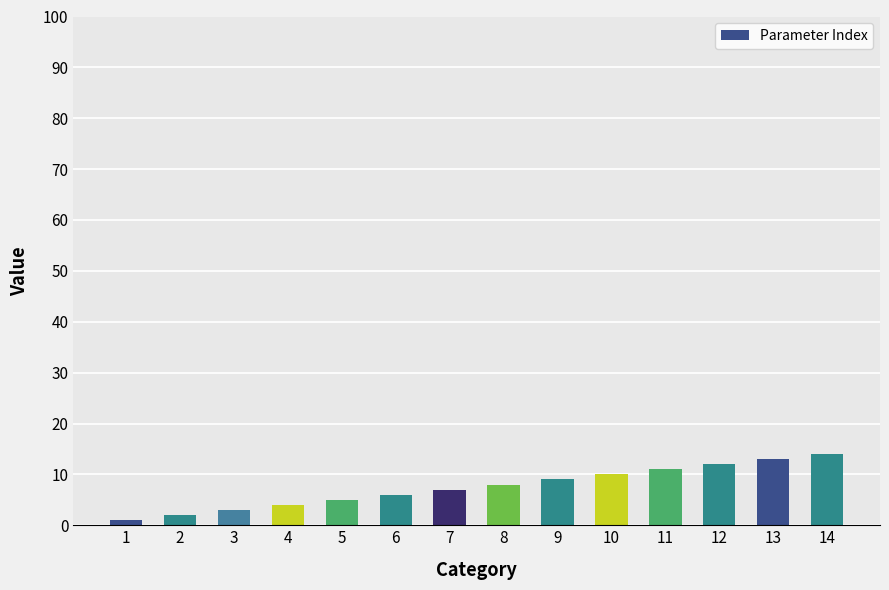

How many series are shown in this chart?

1